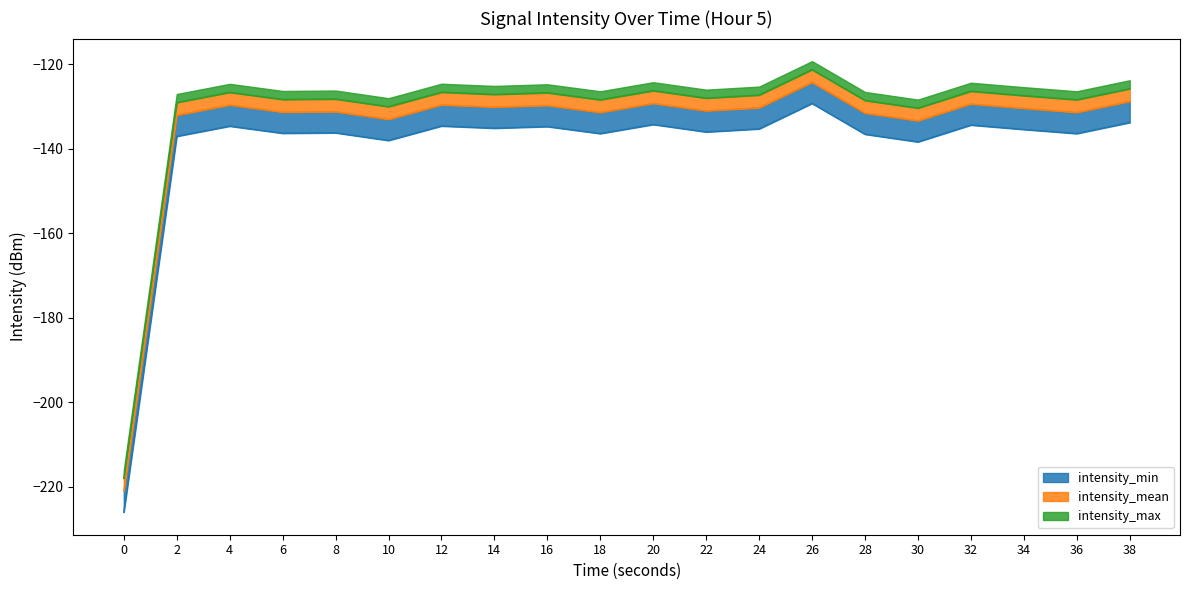

Which has a higher value, 2 or 30?

2